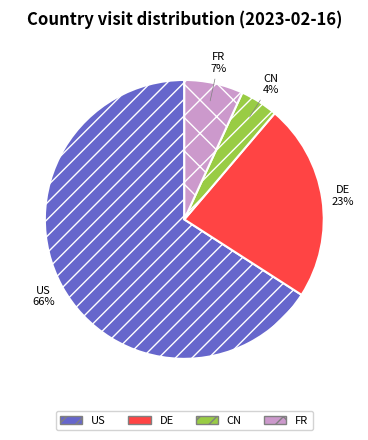

Which has a higher value, CN or DE?

DE